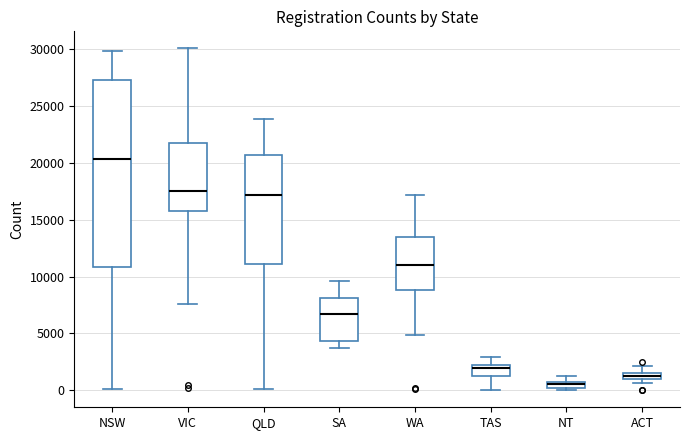

Comparing the boxes themselves (not the whiskers), which one is the tallest?

NSW